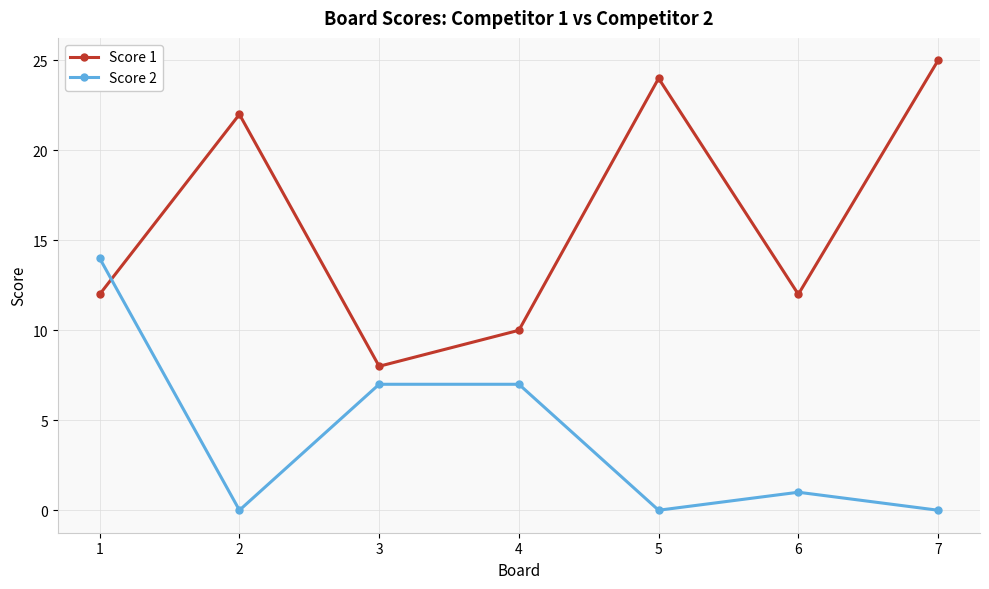

Which series changed the most between 1 and 2?

Score 2